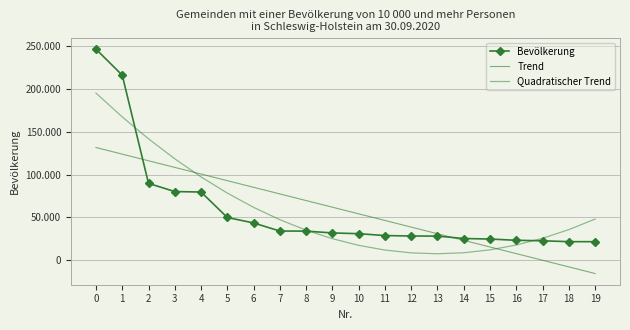

Between 4 and 17, which series saw the biggest shift?

Trend